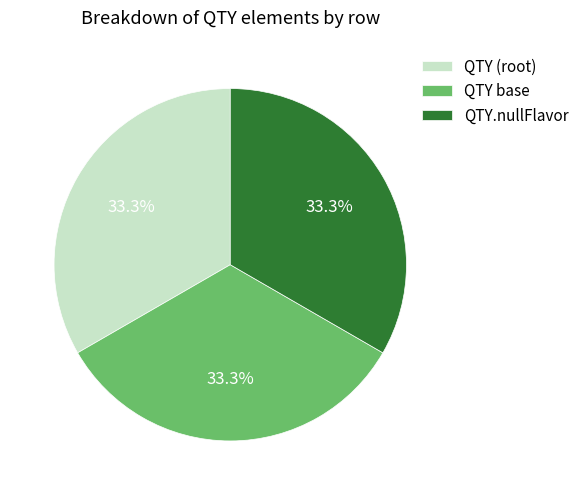

Does QTY (root) represent more than half of the total?

No